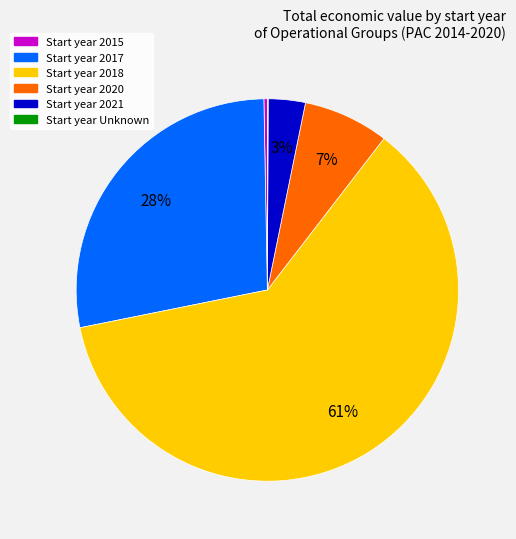

Is there a majority slice in this chart?

Yes